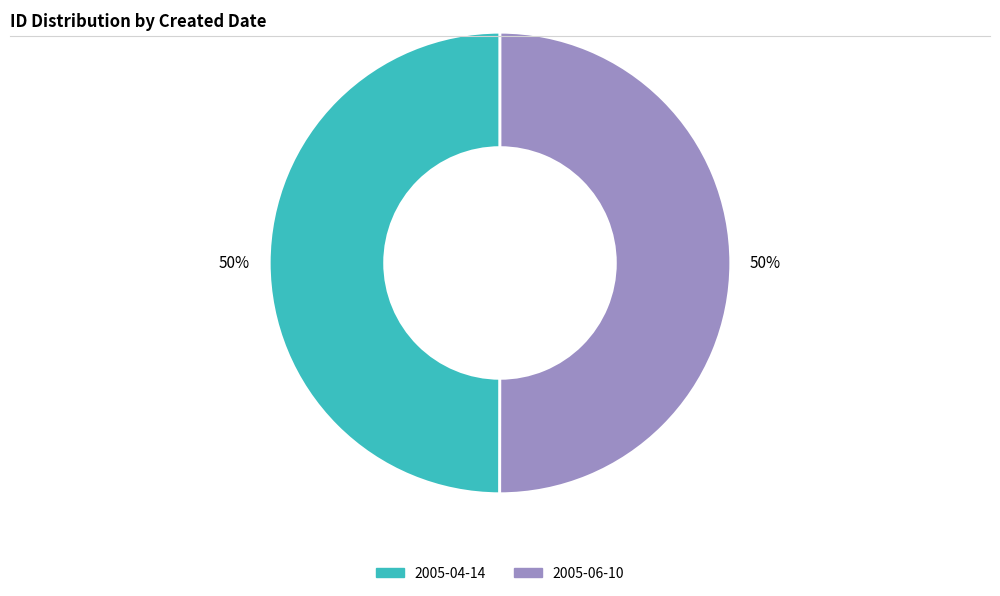

The 2005-06-10 slice represents 50% of the pie. True or false?

True